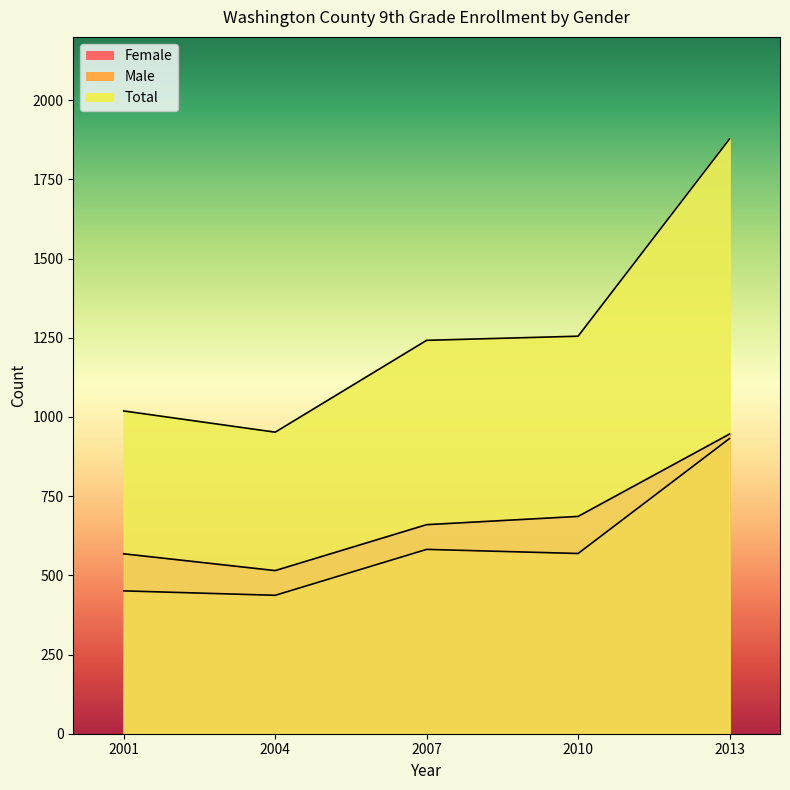

True or false: Total and Female cross at least once.

False